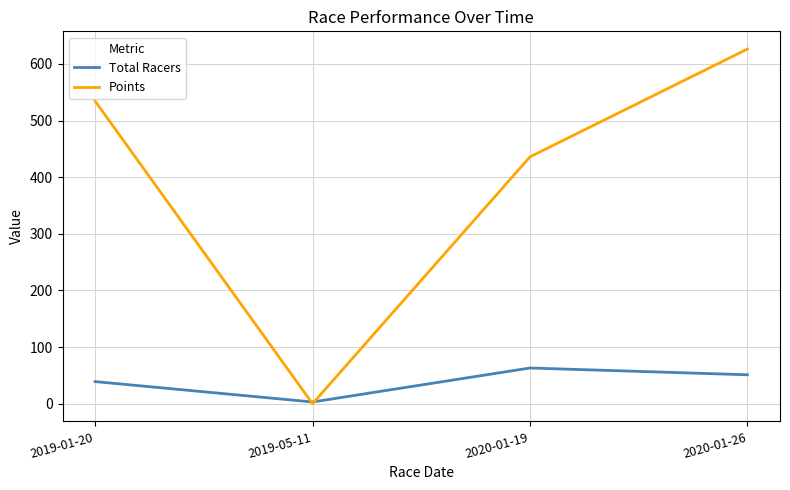

Which series changed the most between 2019-01-20 and 2020-01-19?

Points